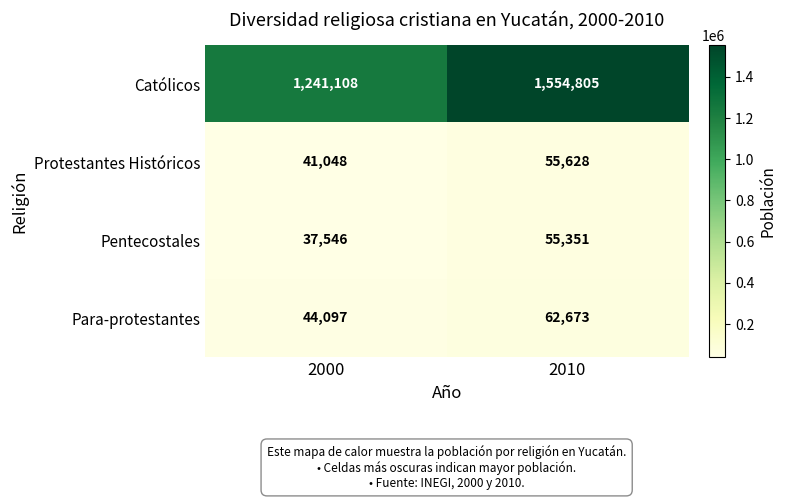

Read the Pentecostales value at 2010.

55351